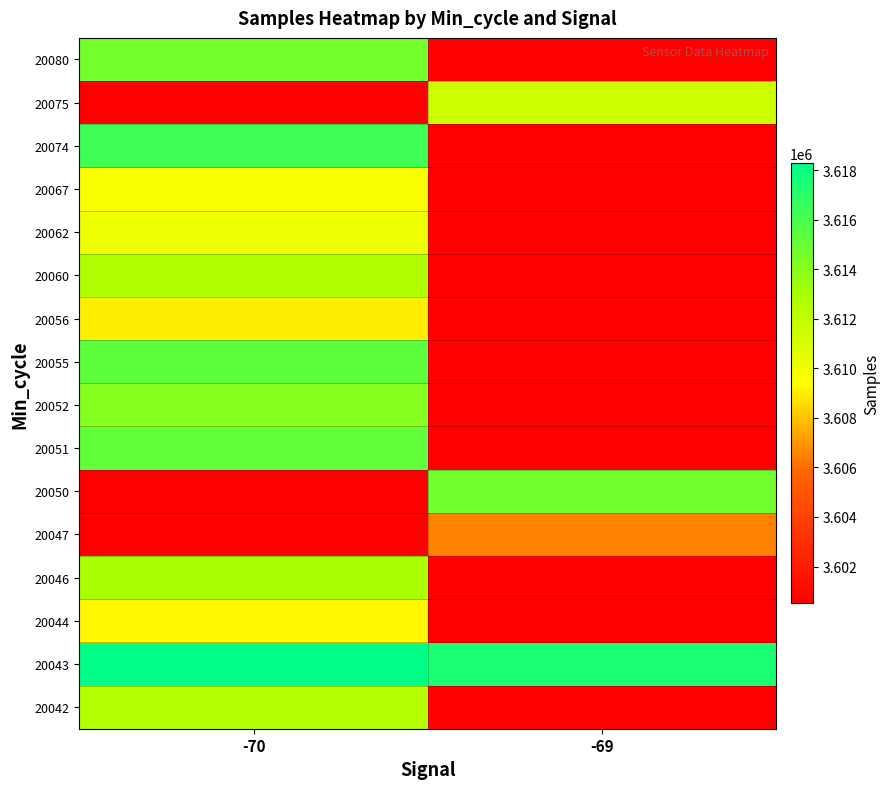

Count the number of categories in the chart.

2